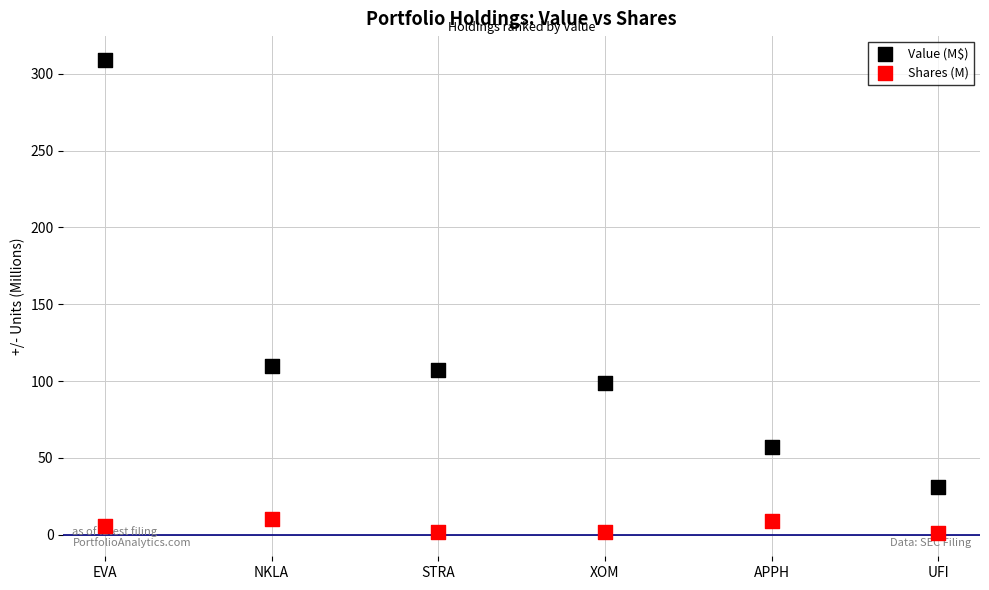

Which series reaches the maximum Y coordinate?

Value (M$)